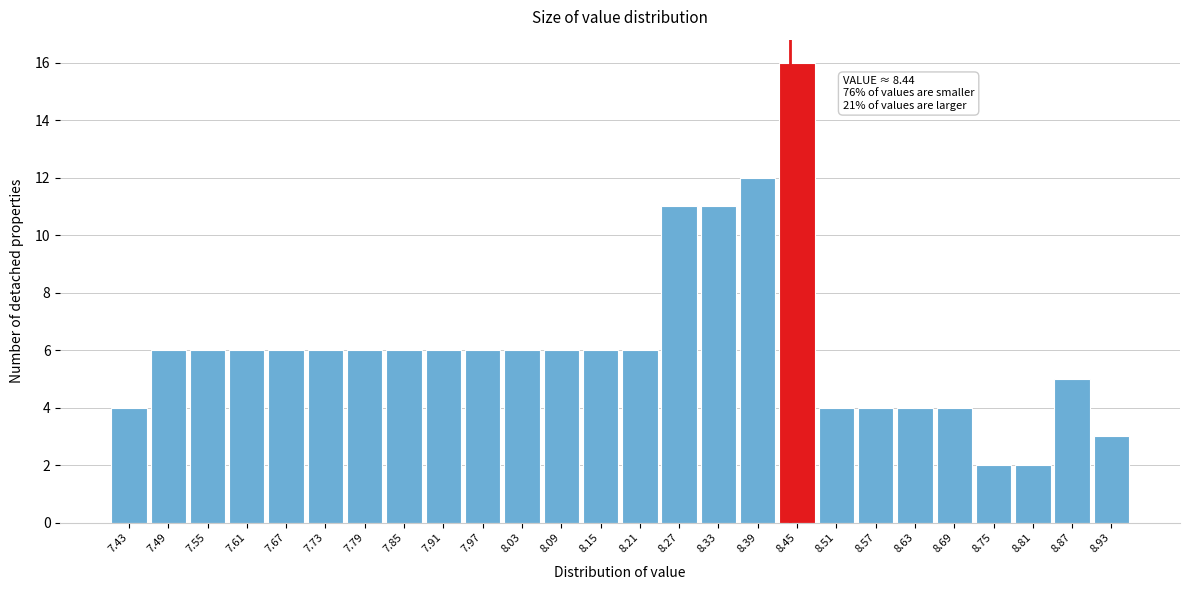

Over which range of the x-axis is the bar tallest?

8.42 to 8.48